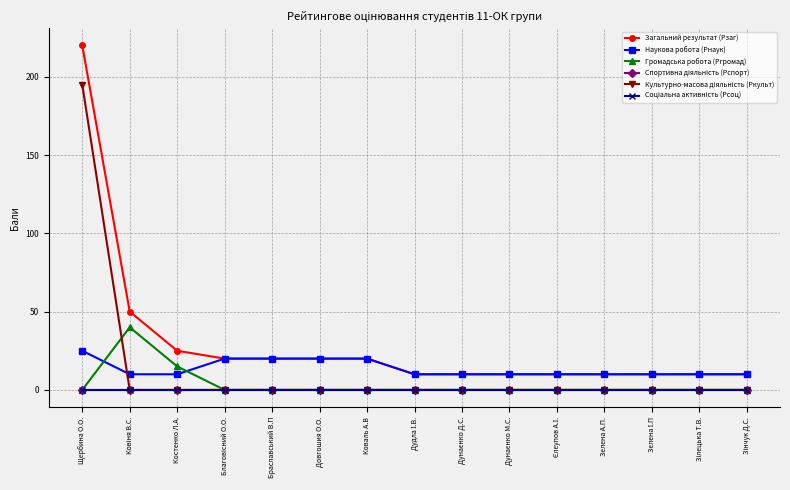

What is the average value of the Громадська робота (Ргромад) series?

4